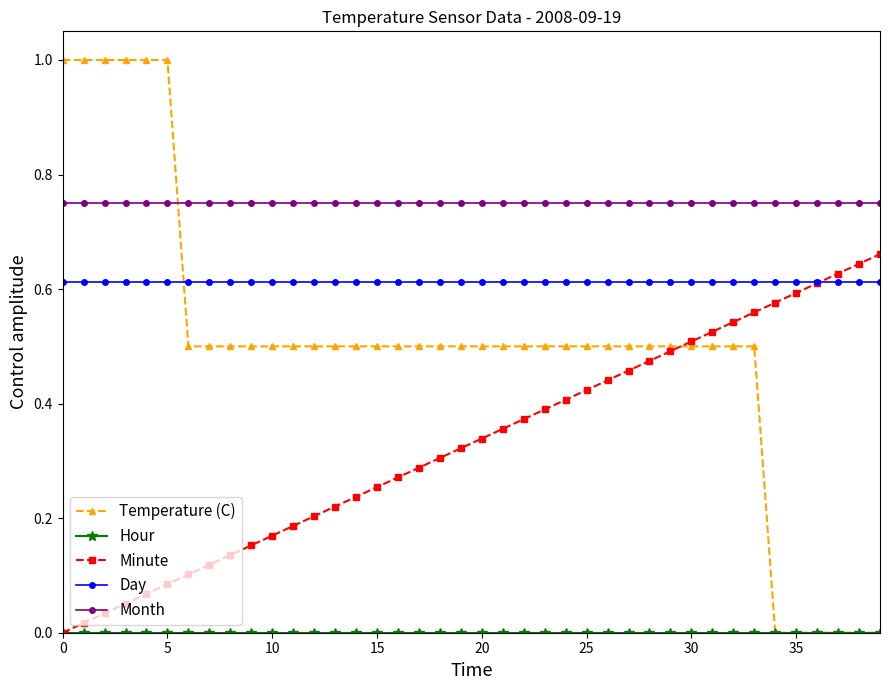

How many times do Month and Temperature (C) cross each other?

1